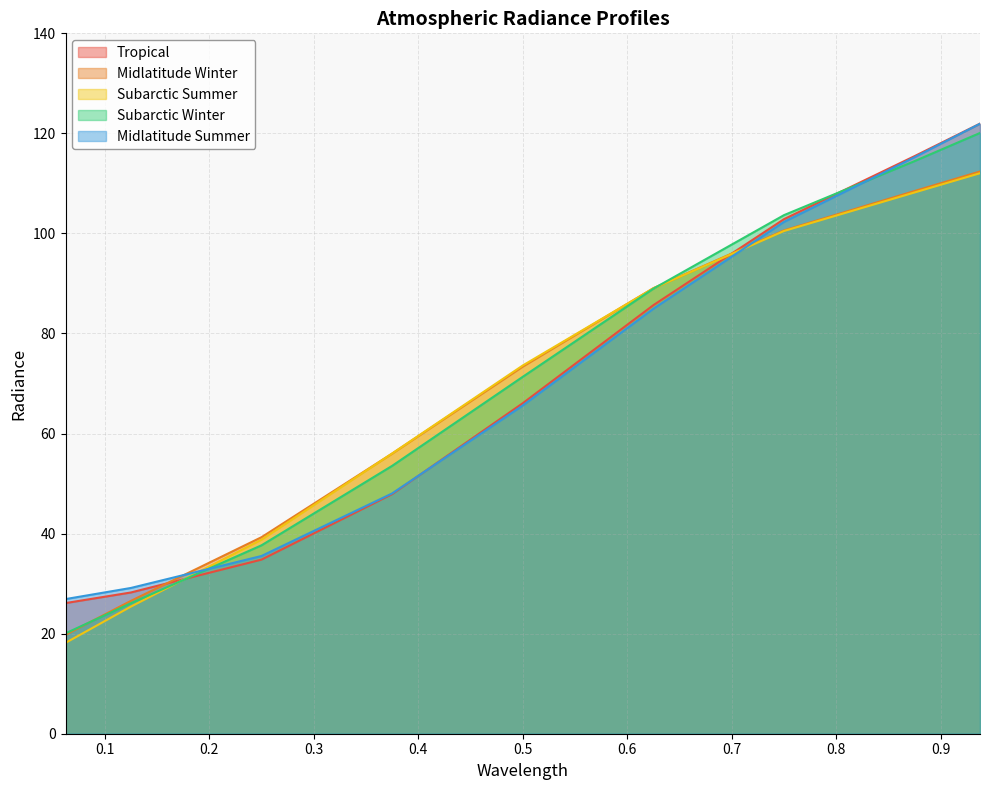

Does the chart display data point markers on the line(s)?

No